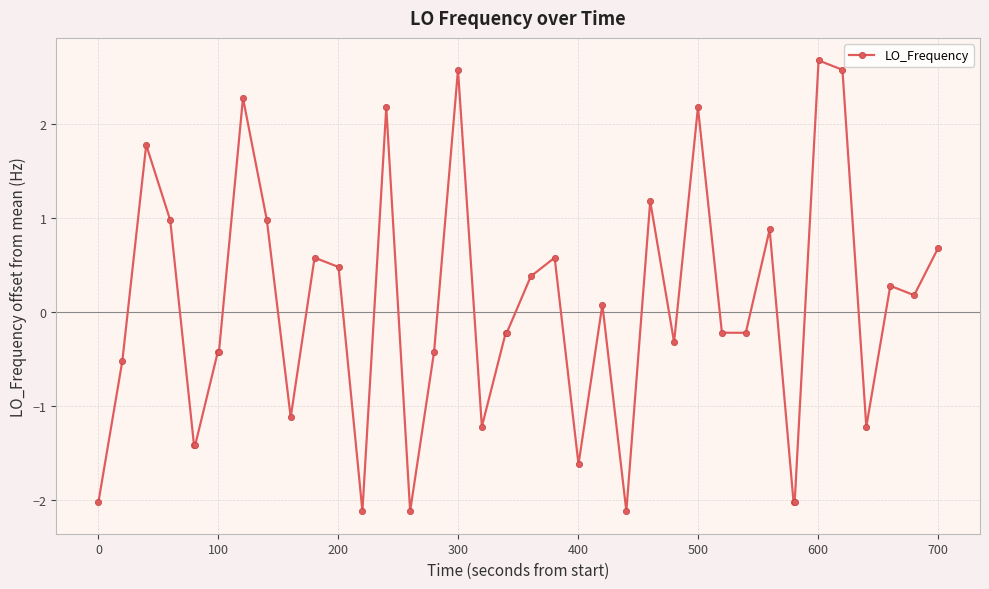

True or false: there are more than 0 points higher than both neighbors.

True